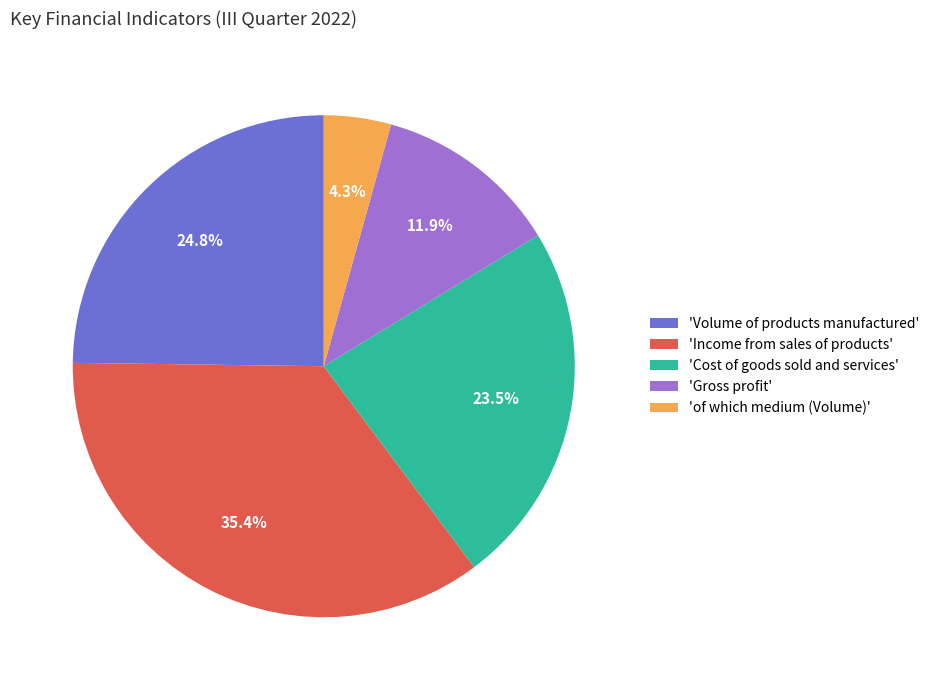

Combined, what portion of the pie is 'Volume of products manufactured' and 'Cost of goods sold and services'?

48.3%